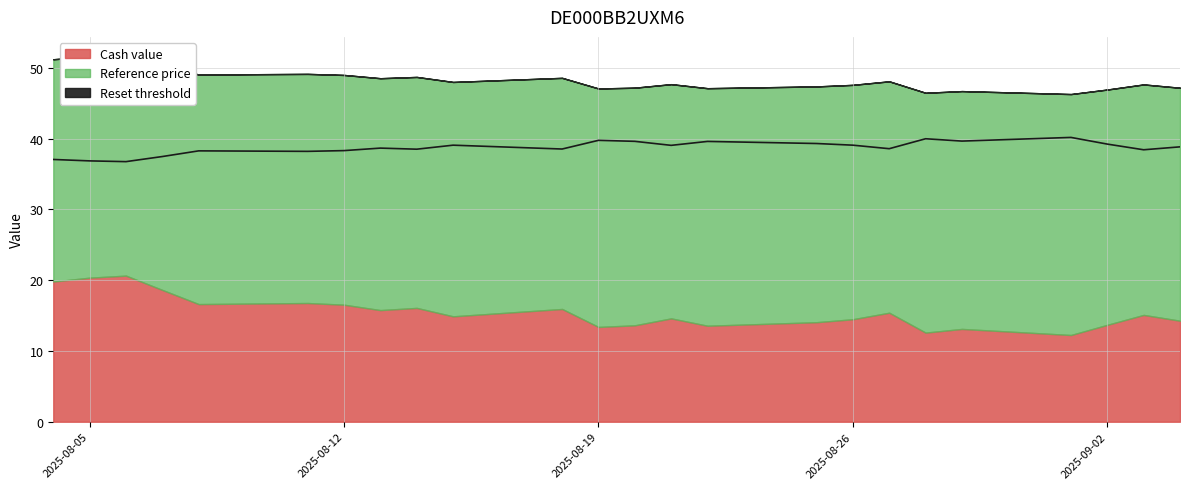

What position from the right is 2025-09-03?

2